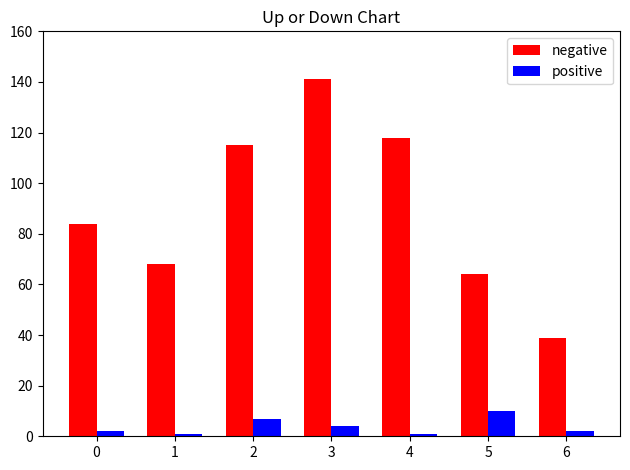

At 4, list the series in order from largest to smallest.

negative, positive